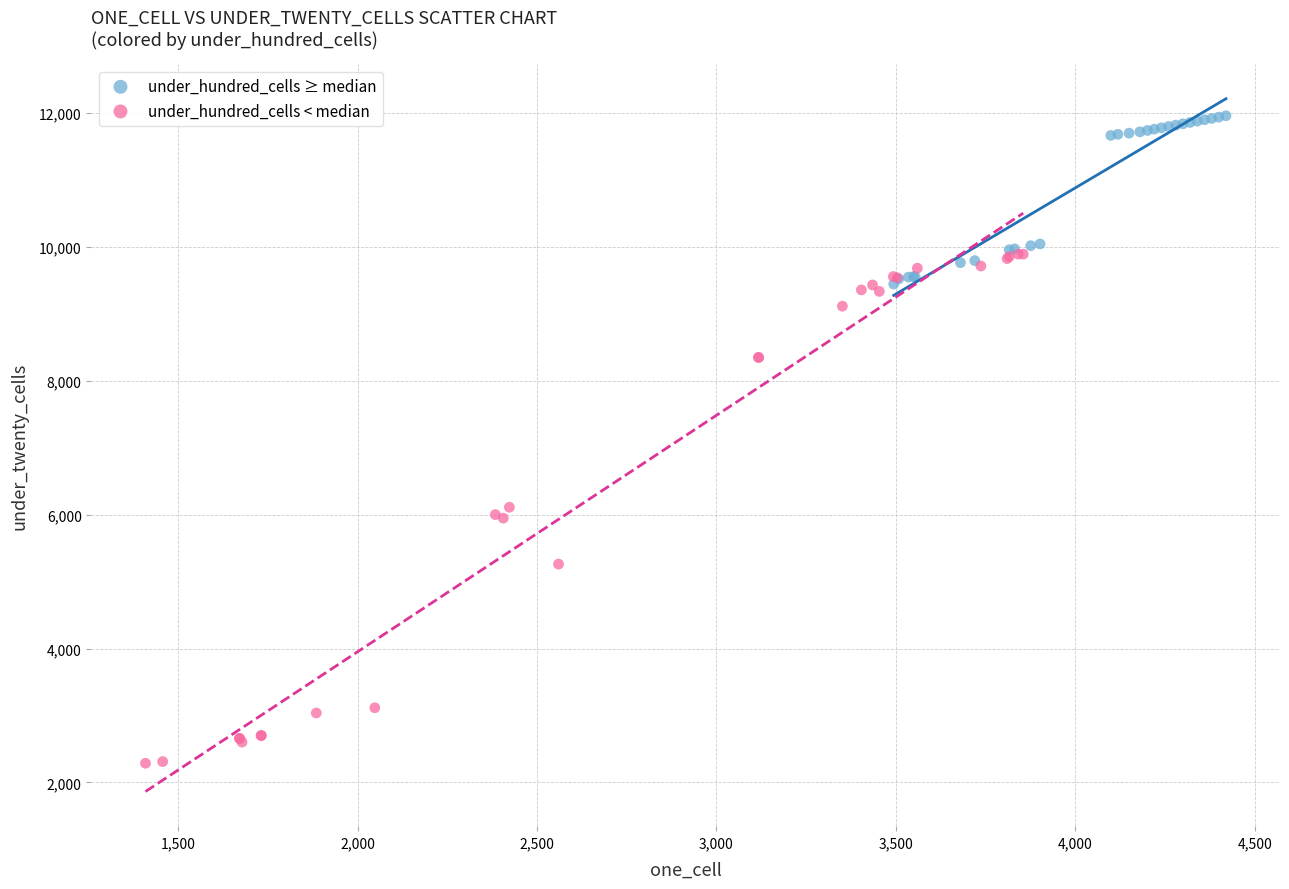

Which series reaches the maximum Y coordinate?

under_hundred_cells ≥ median